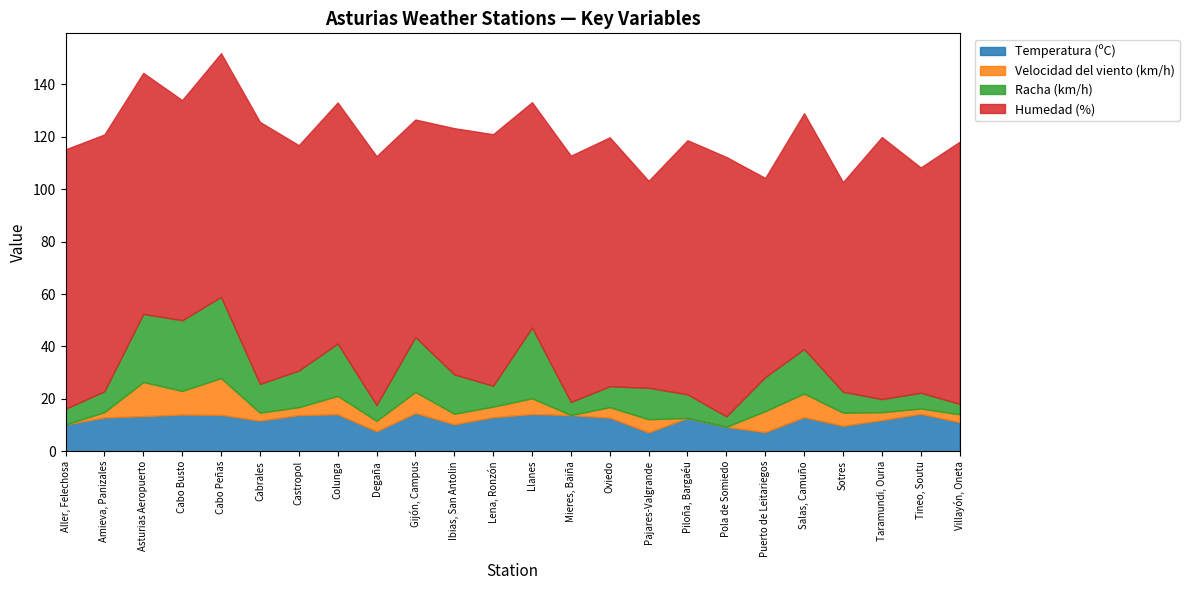

Where is the first local minimum for Humedad (%)?

Cabo Busto